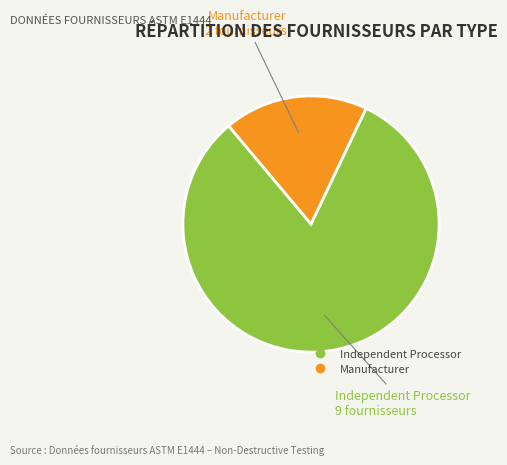

Is there a majority slice in this chart?

Yes